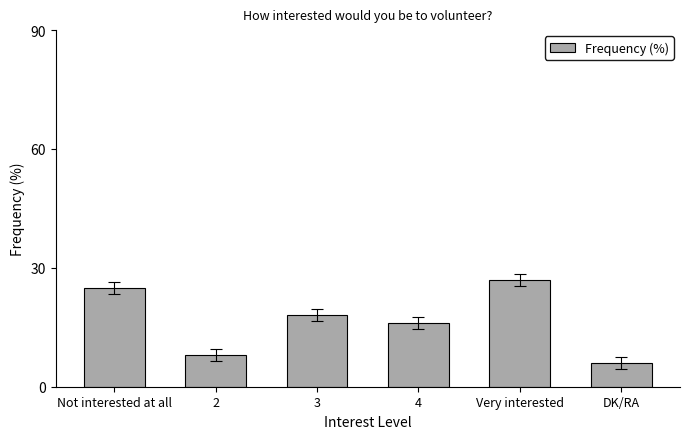

What is the change in value from 2 to Very interested?

+19